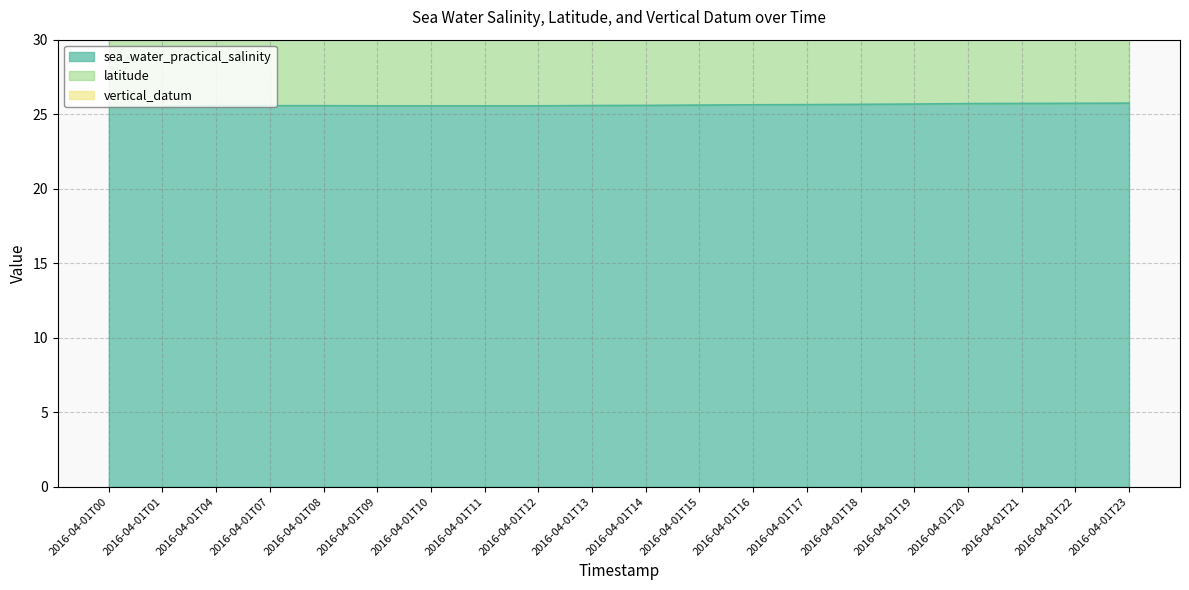

The value of latitude at 2016-04-01T19 is 25.1. True or false?

True